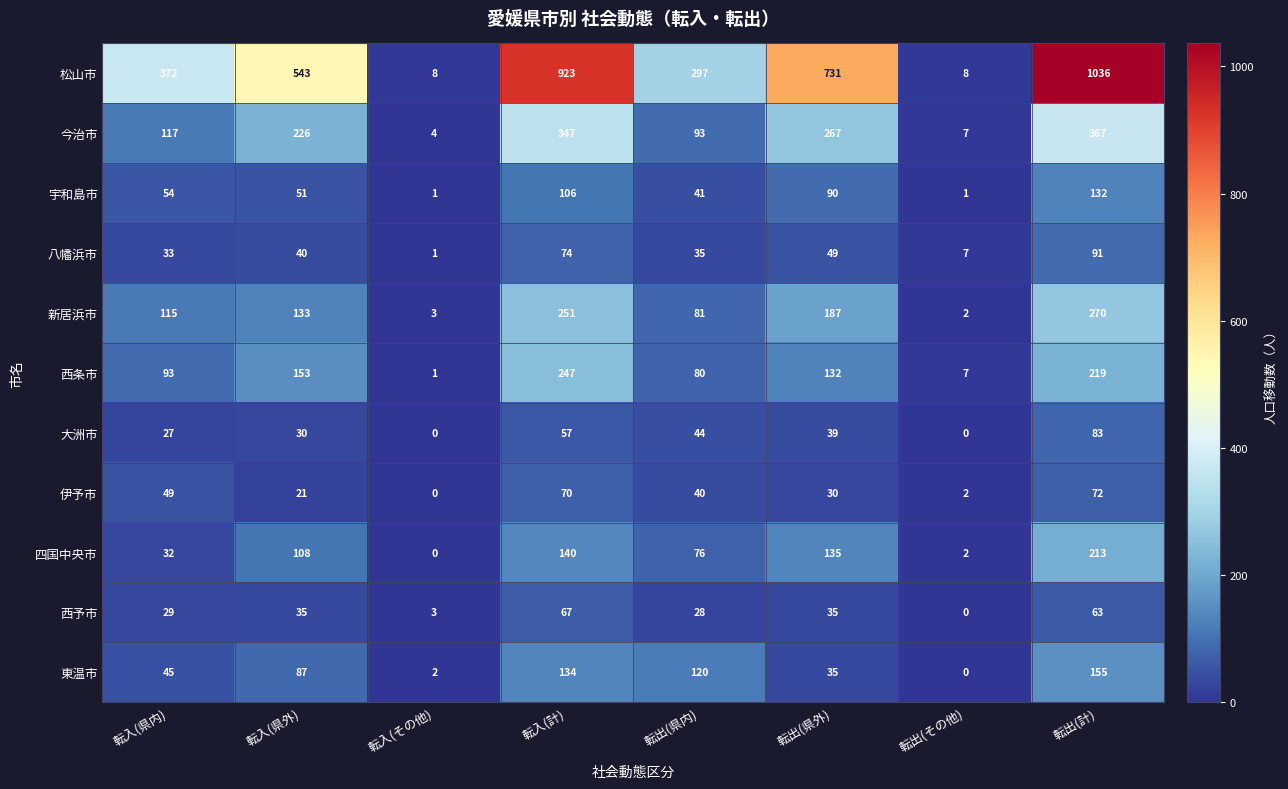

Which category has the lowest value in the 西予市 series?

転出(その他)